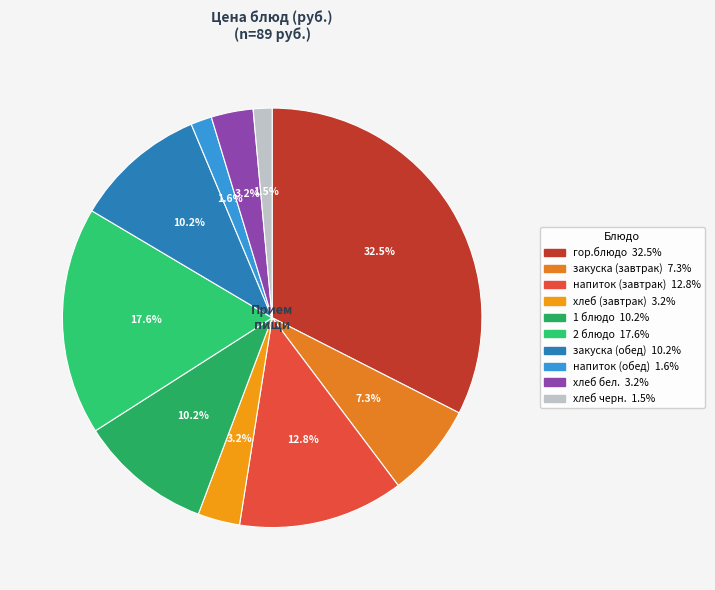

What percentage is the 2 блюдо slice, to the nearest percent?

18%